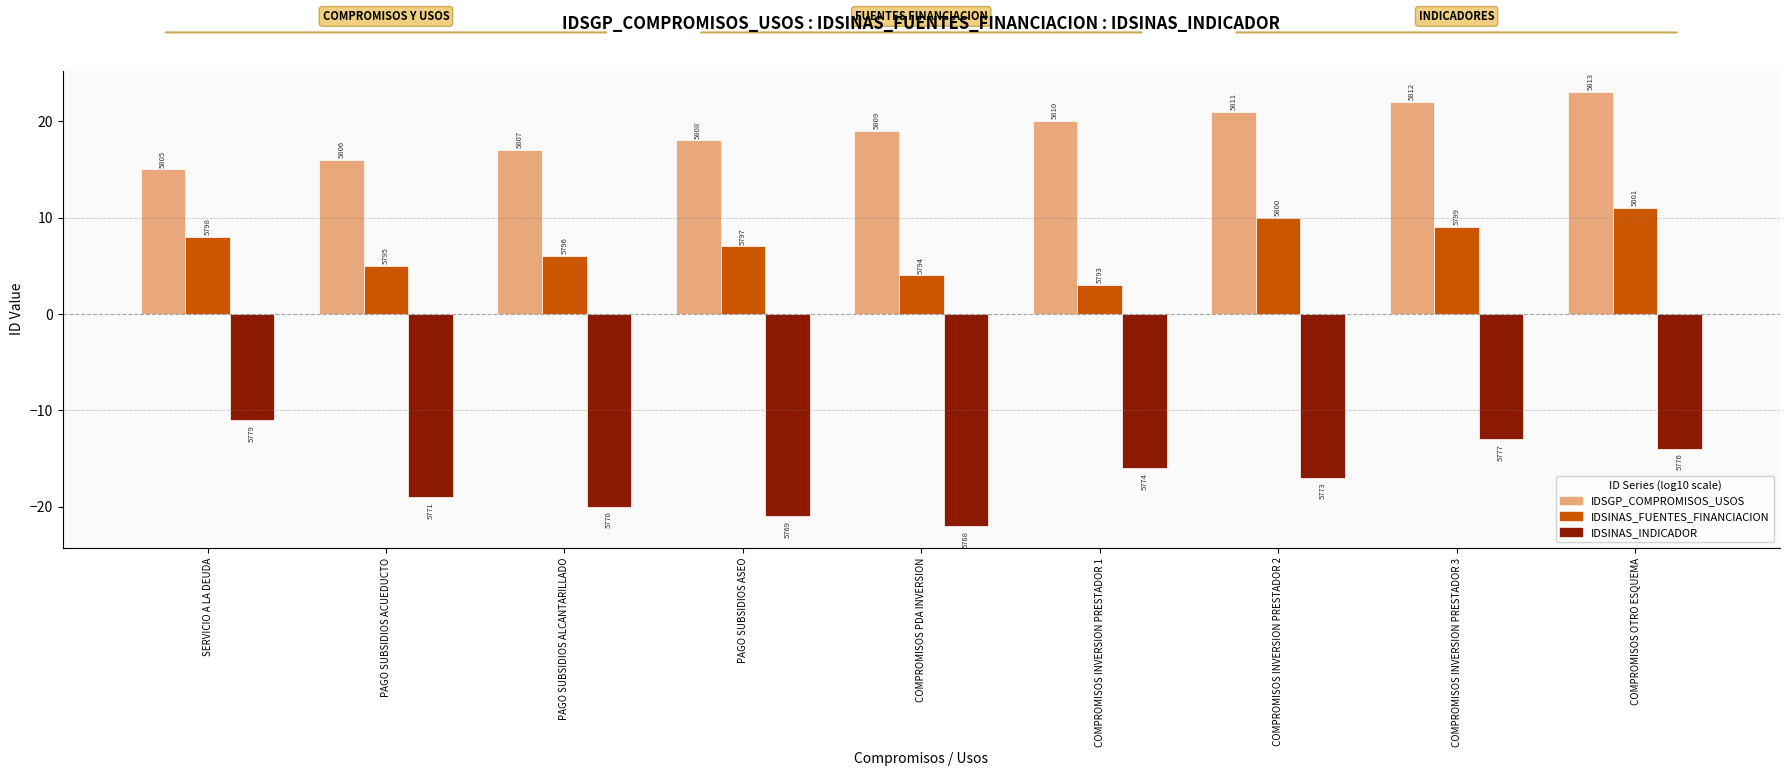

Rank the series by their maximum value, from highest to lowest.

IDSGP_COMPROMISOS_USOS, IDSINAS_FUENTES_FINANCIACION, IDSINAS_INDICADOR